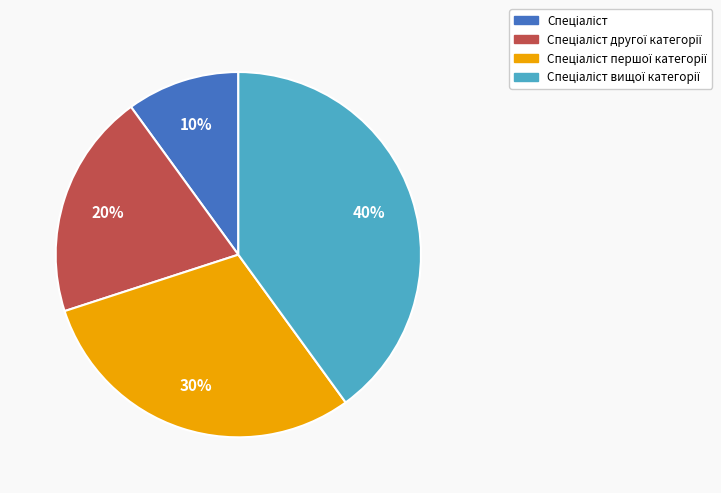

To the nearest percent, what is the average slice percentage?

25%